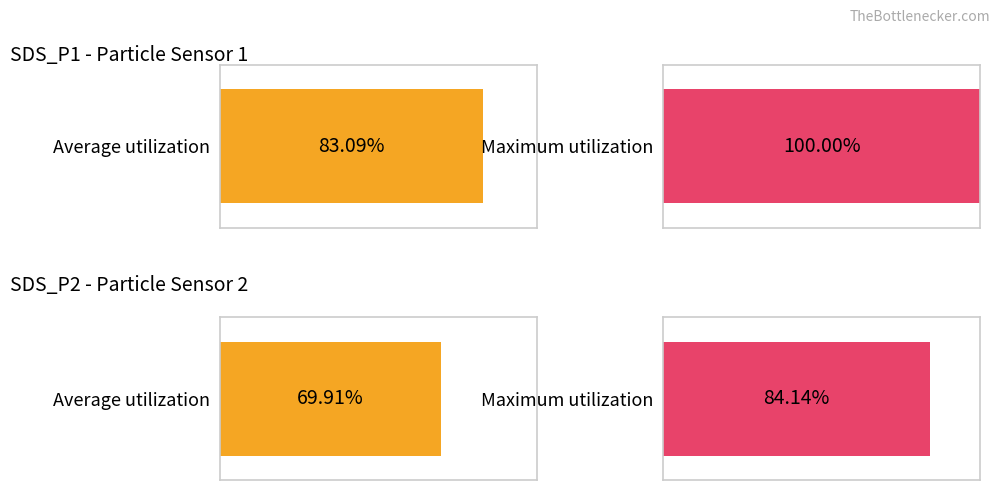

The value of Avg SDS_P1 at 00:24 is 7.1. True or false?

False